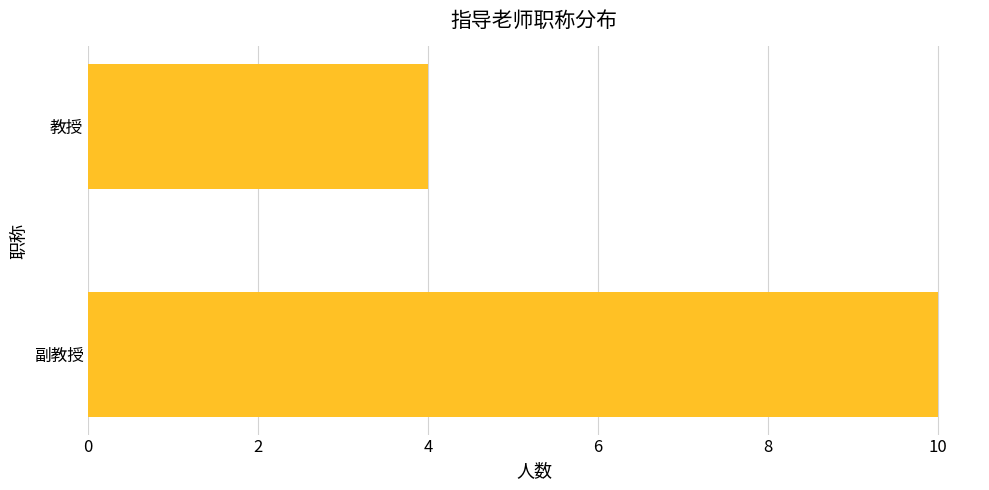

How many bars are there in total?

2